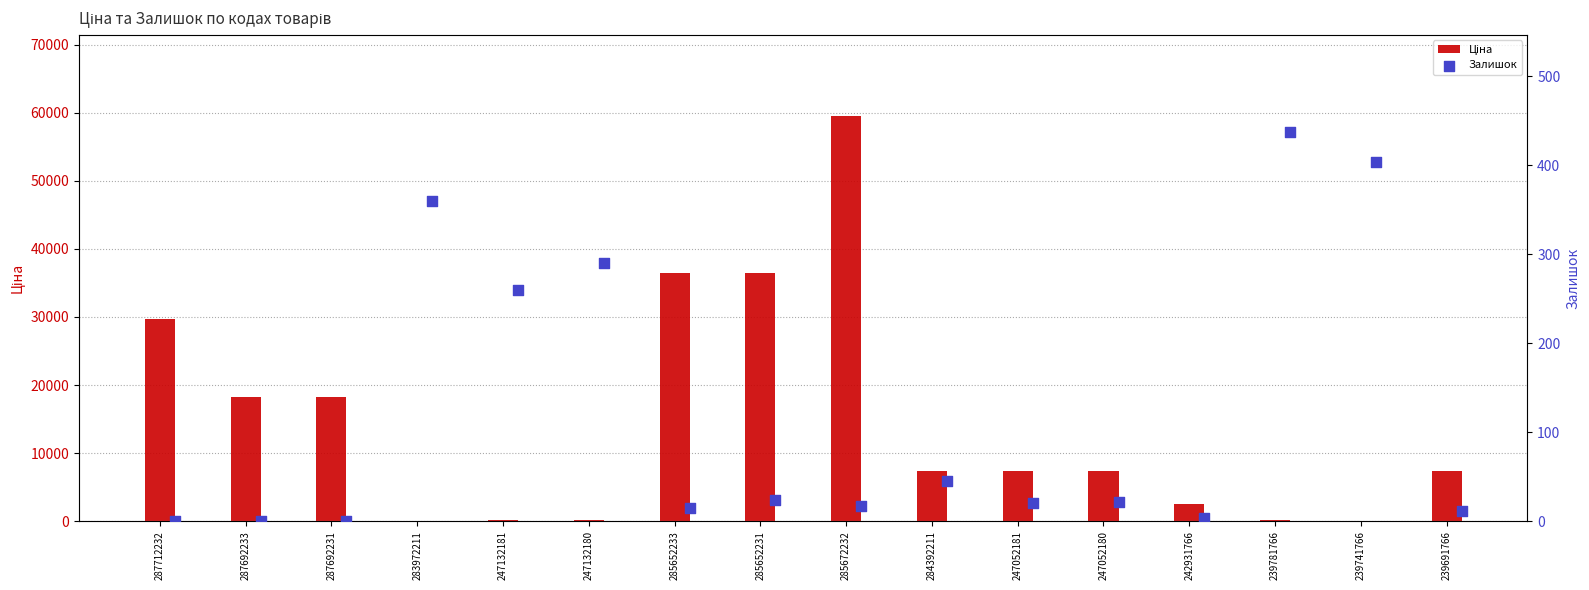

Which series has the largest Y range (max minus min)?

Ціна